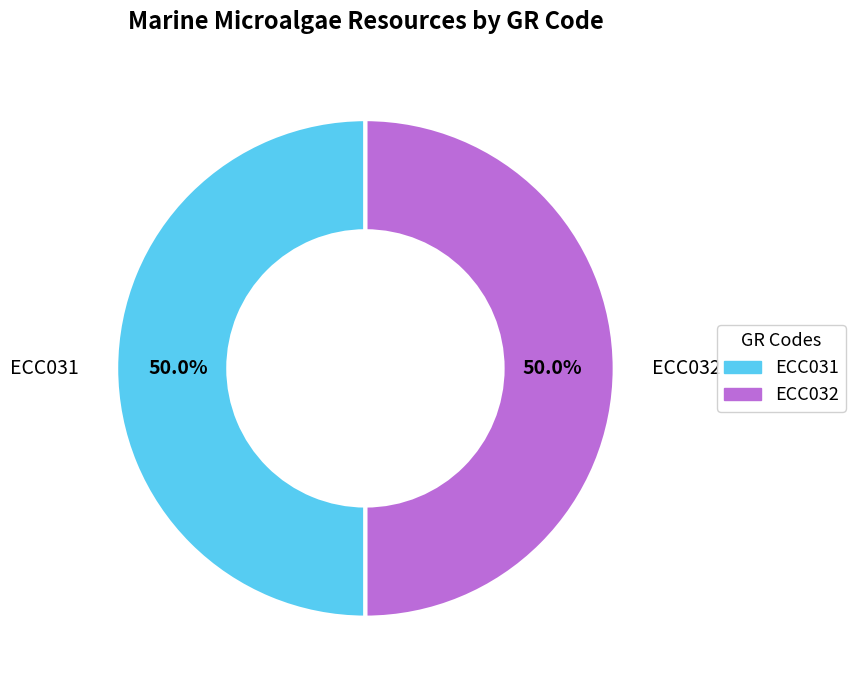

Do ECC032 and ECC031 together represent more than half of the pie?

Yes